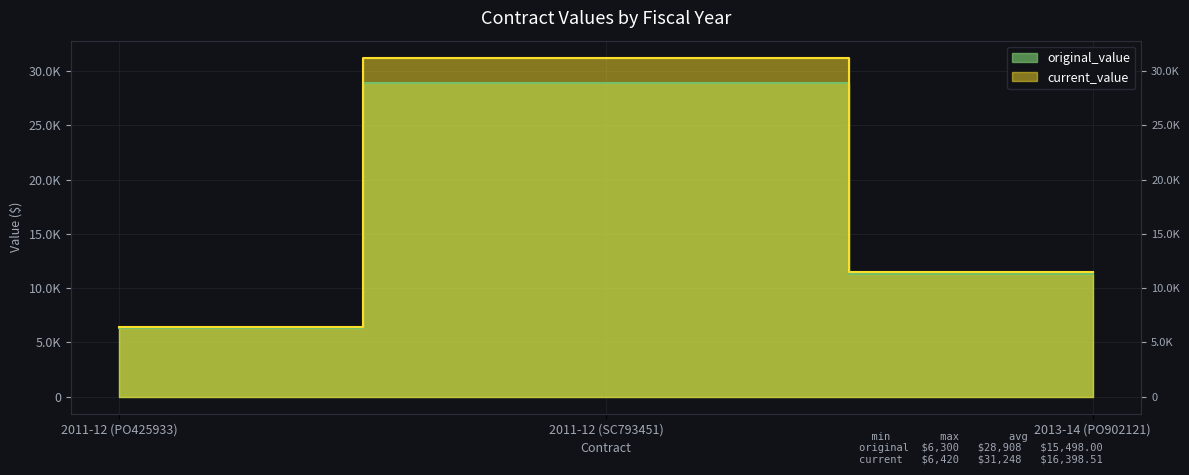

How many lines are shown in the chart?

2